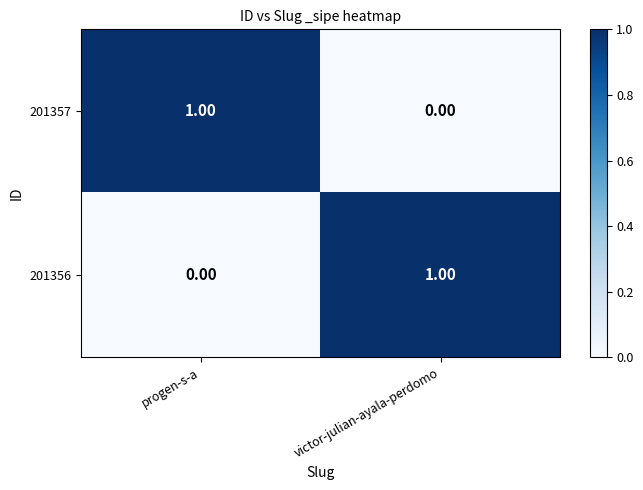

What is the difference between the highest and lowest values at progen-s-a?

1